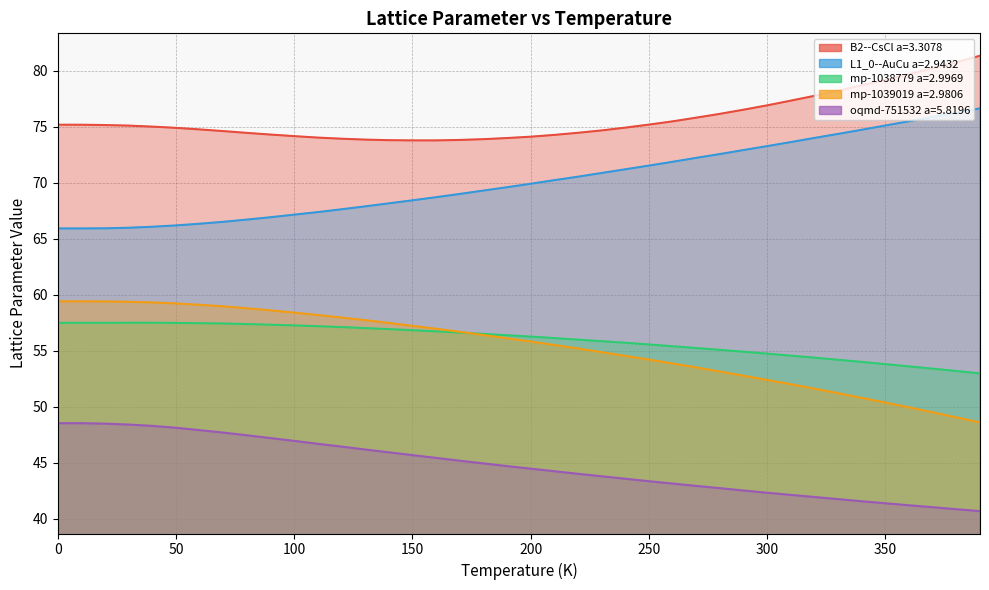

Which series has the widest spread of values?

mp-1039019 a=2.9806